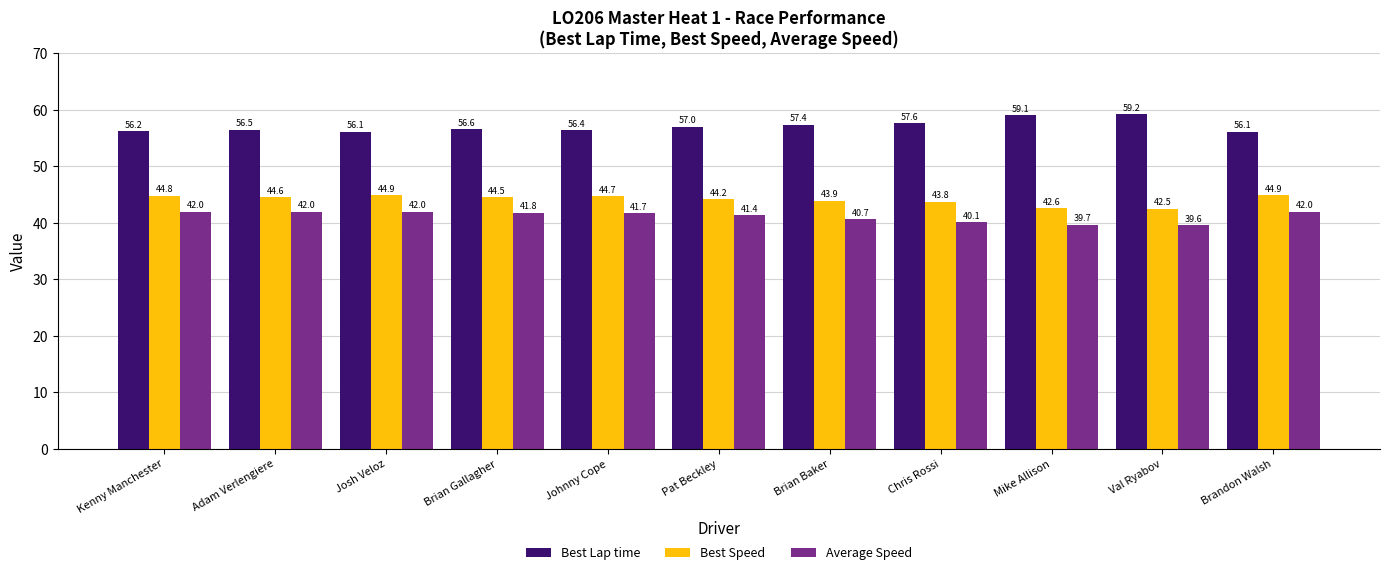

What are all the series names shown in the legend?

Best Lap time, Best Speed, Average Speed